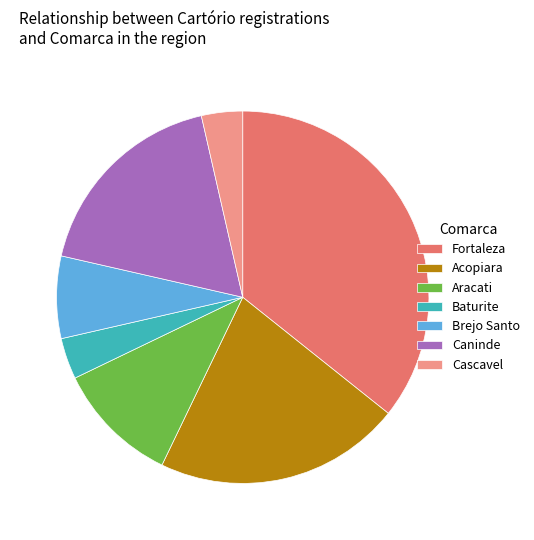

Between Cascavel and Acopiara, which is larger?

Acopiara